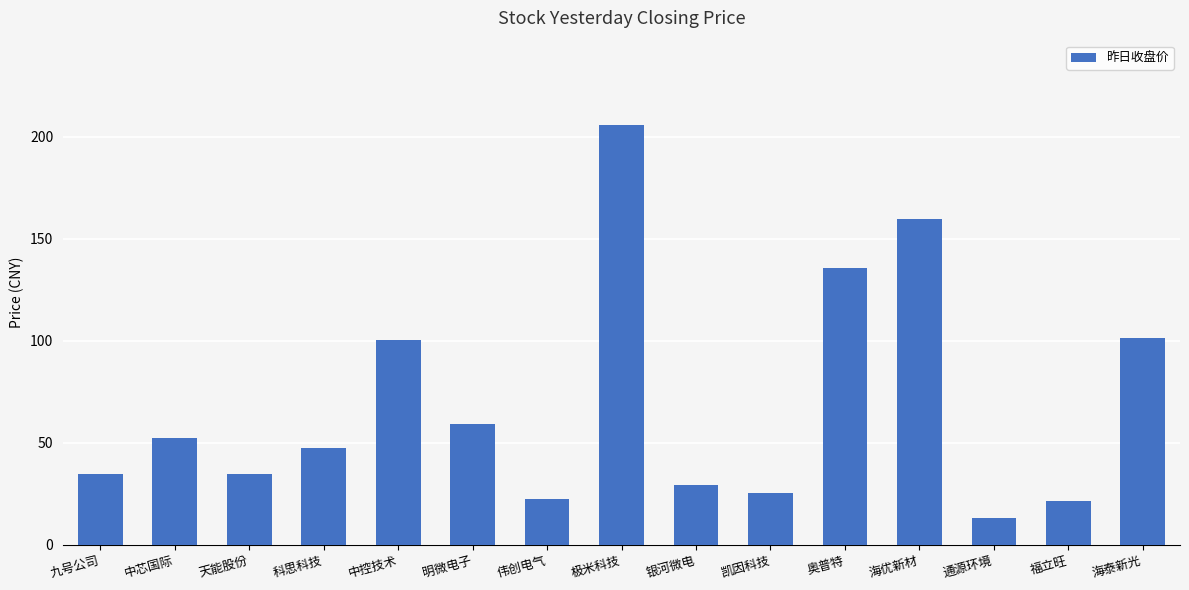

What value does the data have at 中芯国际?

52.3